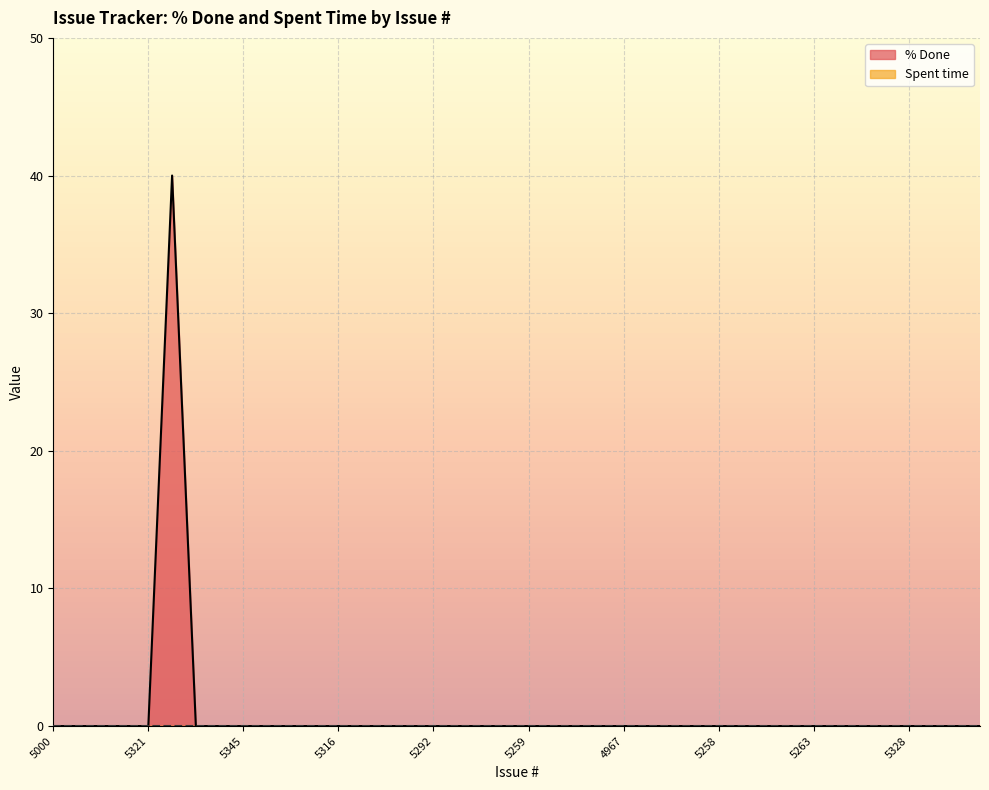

Reading right to left, what are all the values shown in this chart?

0	0	0	0	0	0	0	0	0	0	0	0	0	0	0	0	0	0	0	0	0	0	0	0	0	0	0	0	0	0	0	0	0	0	40	0	0	0	0	0